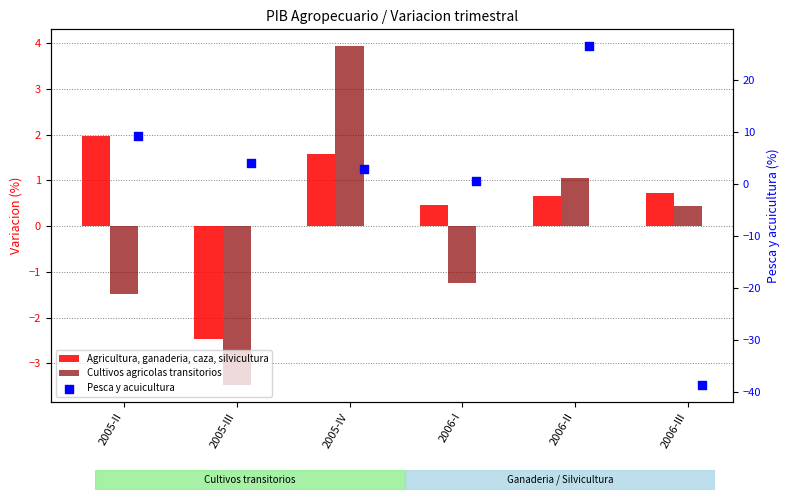

Which series contains the highest Y value?

Pesca y acuicultura